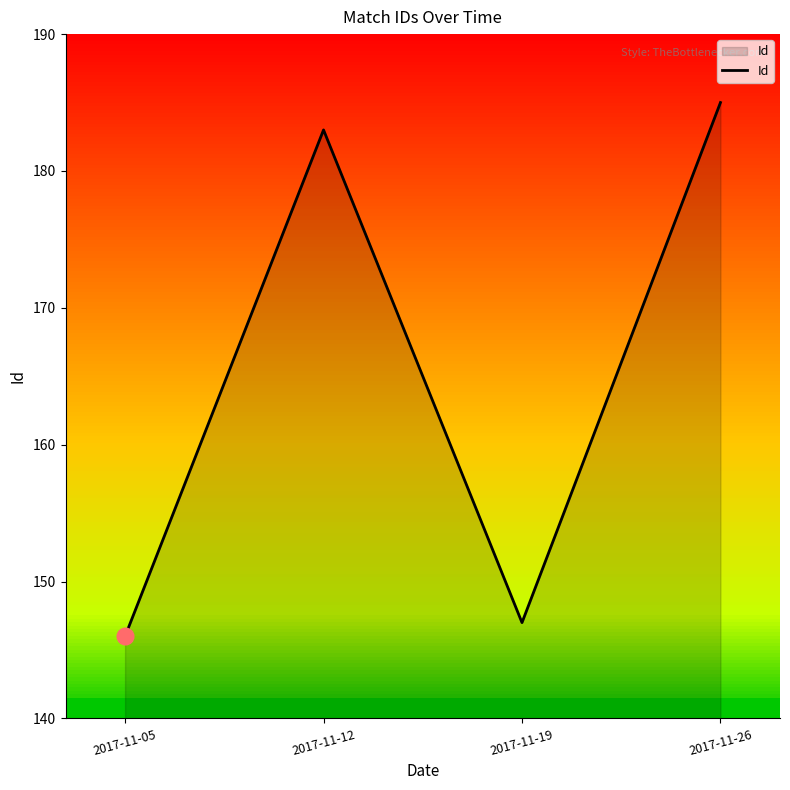

Reading right to left, extract all data points from this chart.

2017-11-26=185	2017-11-19=147	2017-11-12=183	2017-11-05=146